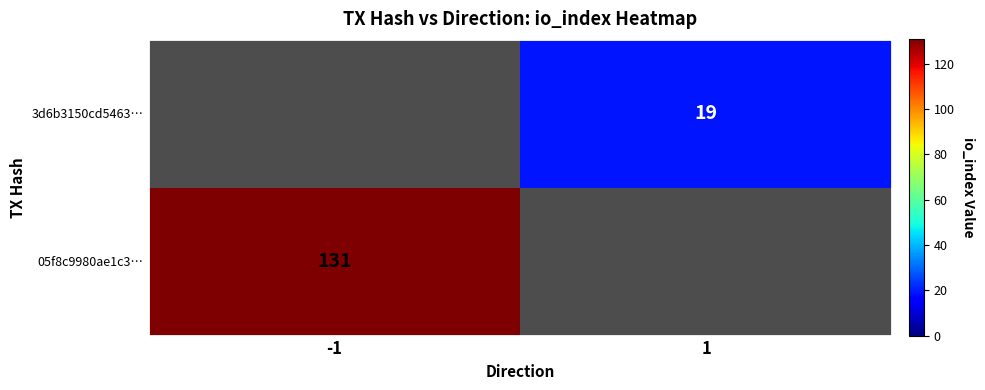

Count the number of data series in this chart.

2